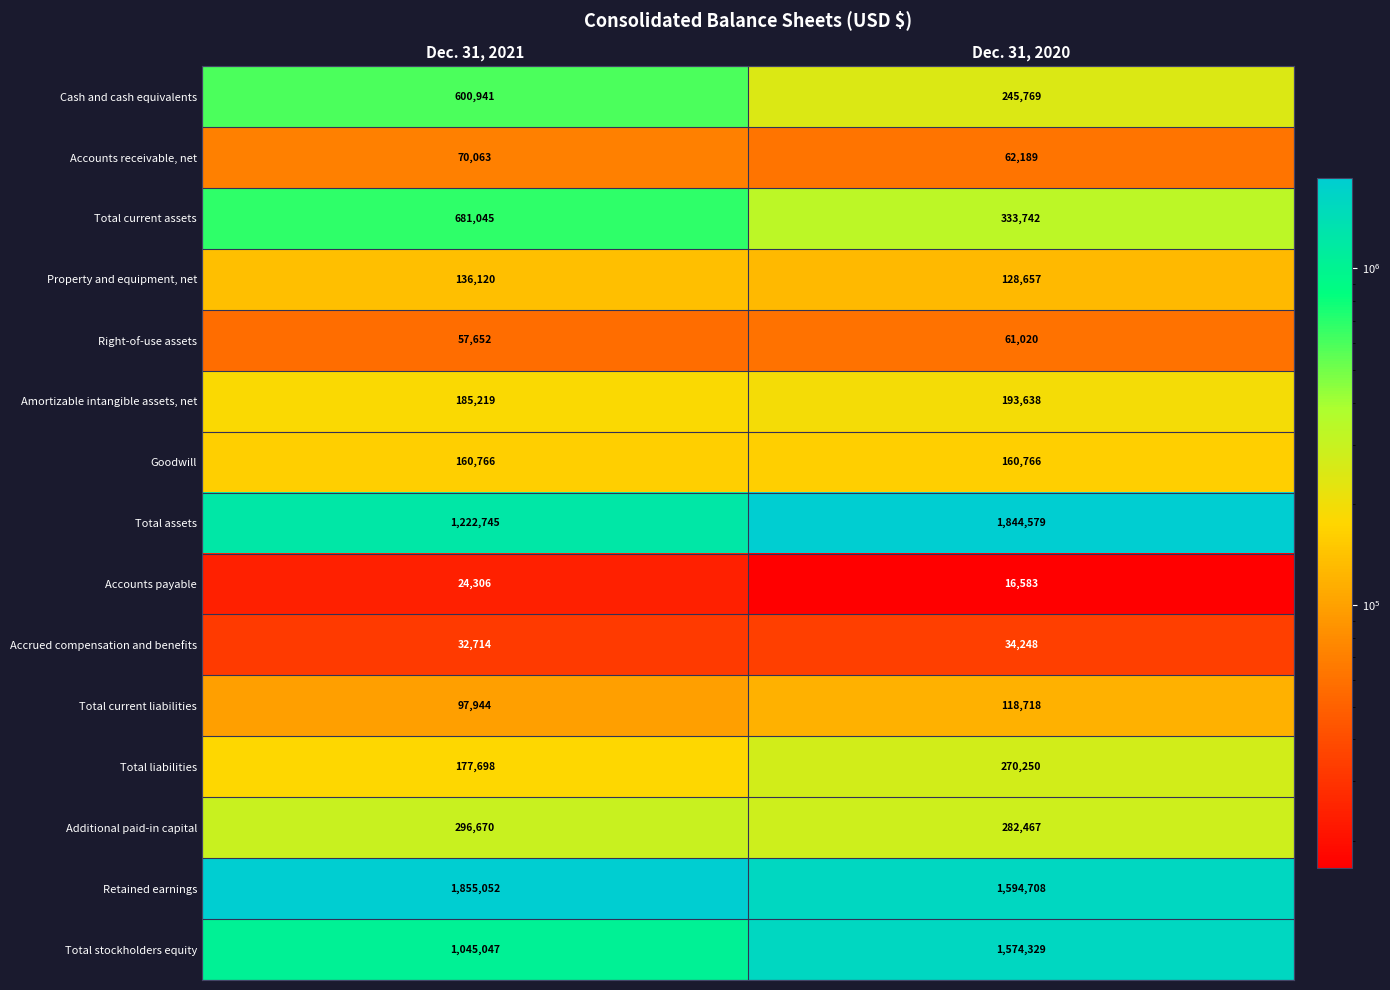

Which category has the highest value across all series?

Dec. 31, 2021